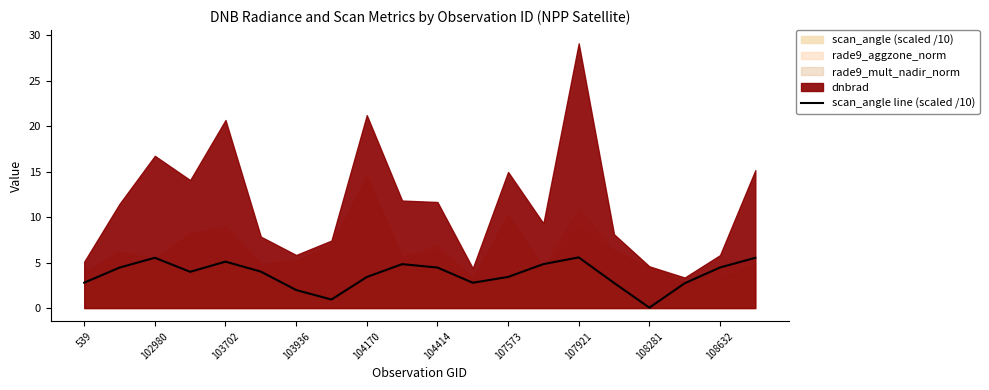

The value of scan_angle line (scaled /10) at 107573 is 3.4. True or false?

True